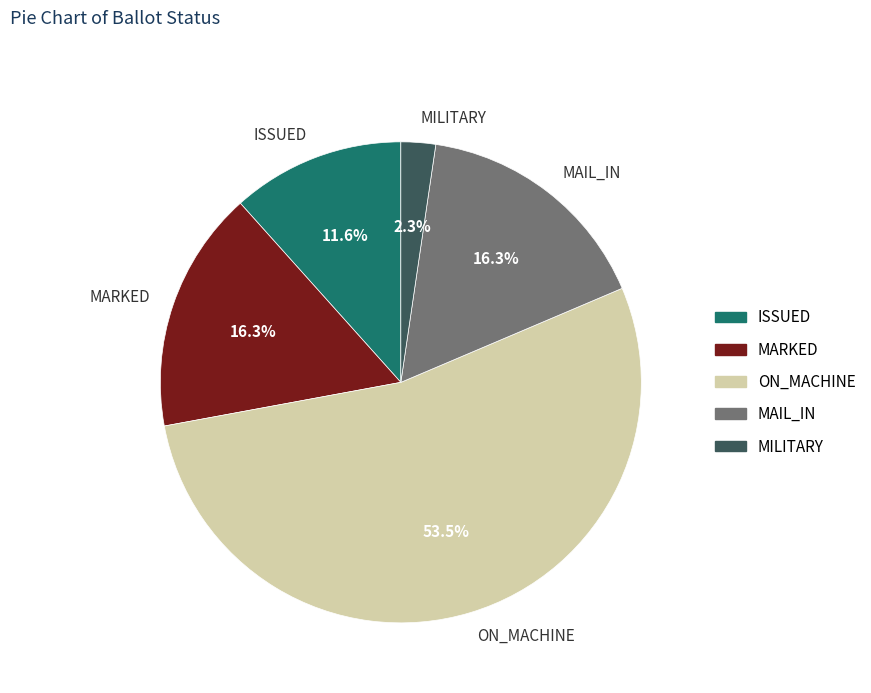

What percentage is the MILITARY slice, to the nearest percent?

2%